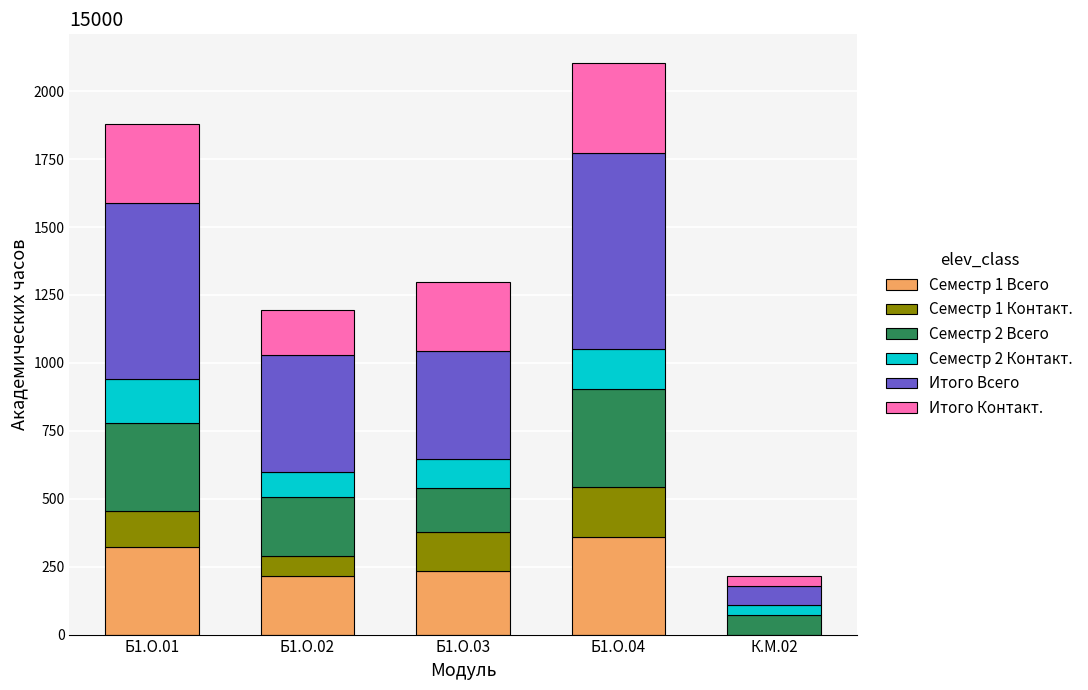

The value of Семестр 1 Всего at Б1.О.01 is 324. True or false?

True